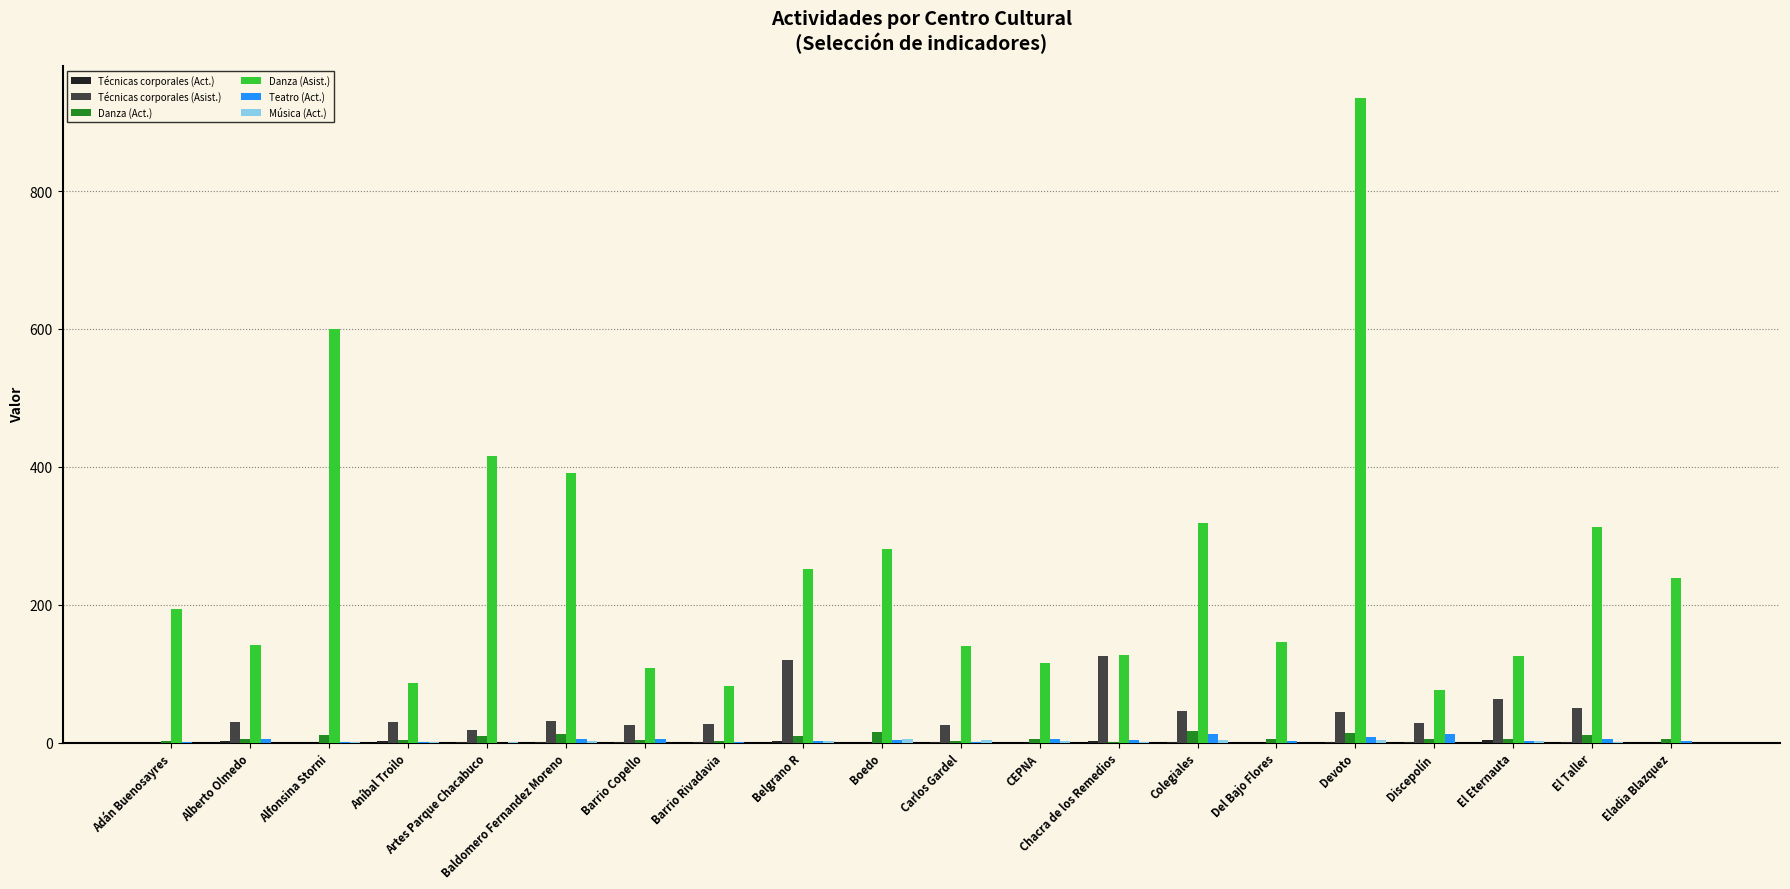

Is it true that Danza (Asist.) equals 140.0 at Carlos Gardel?

True